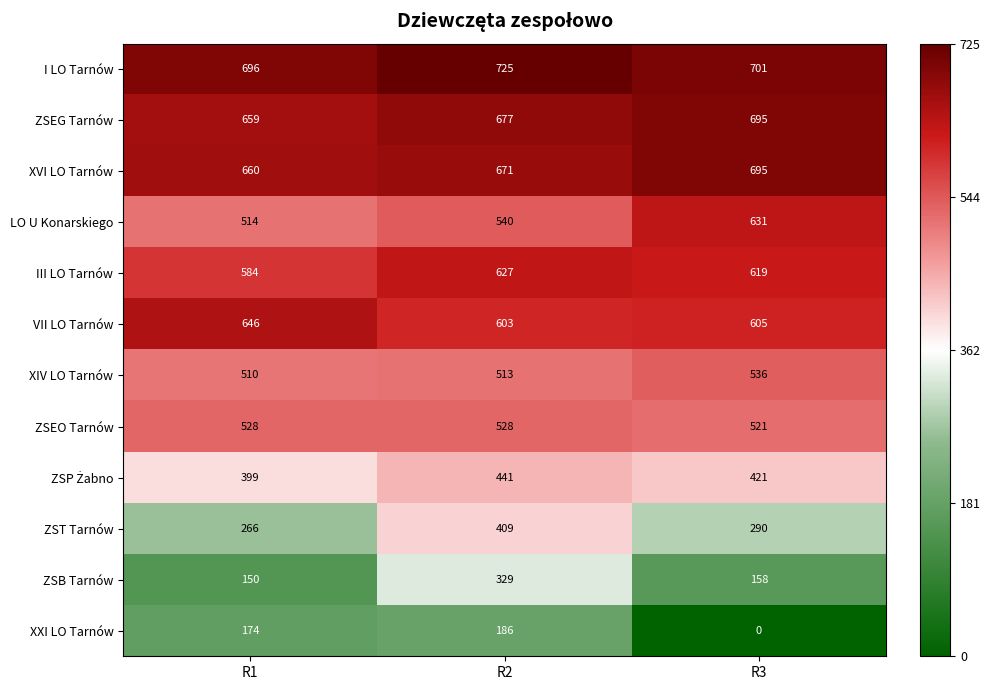

What is the spread (max minus min) of values at R1?

546